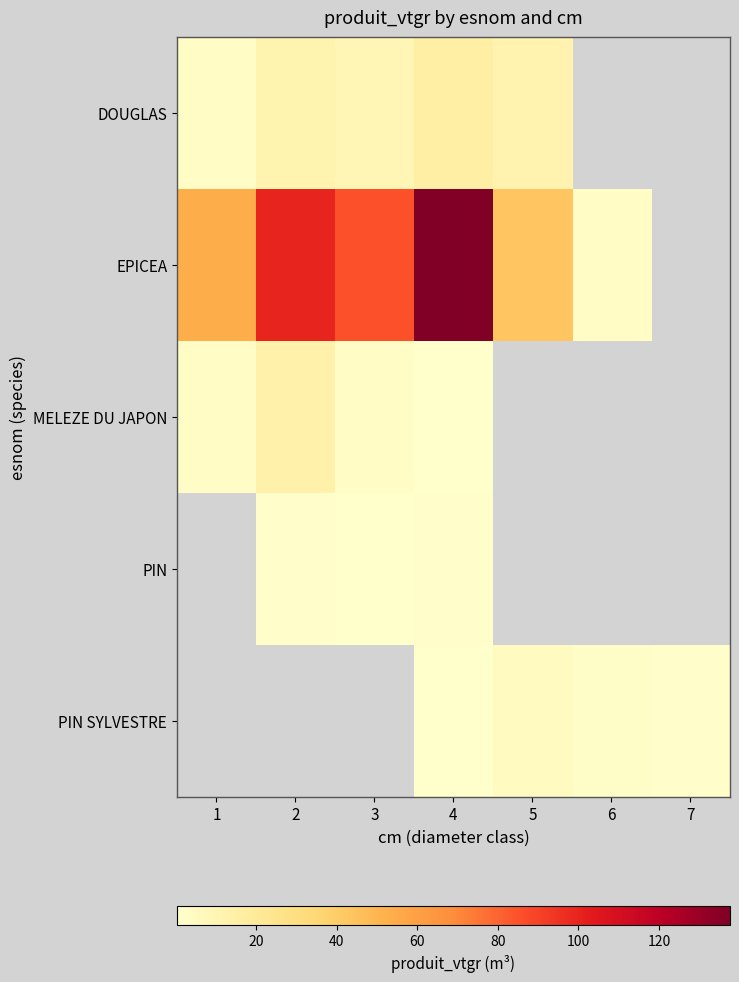

Between 4 and 1, which is larger?

4